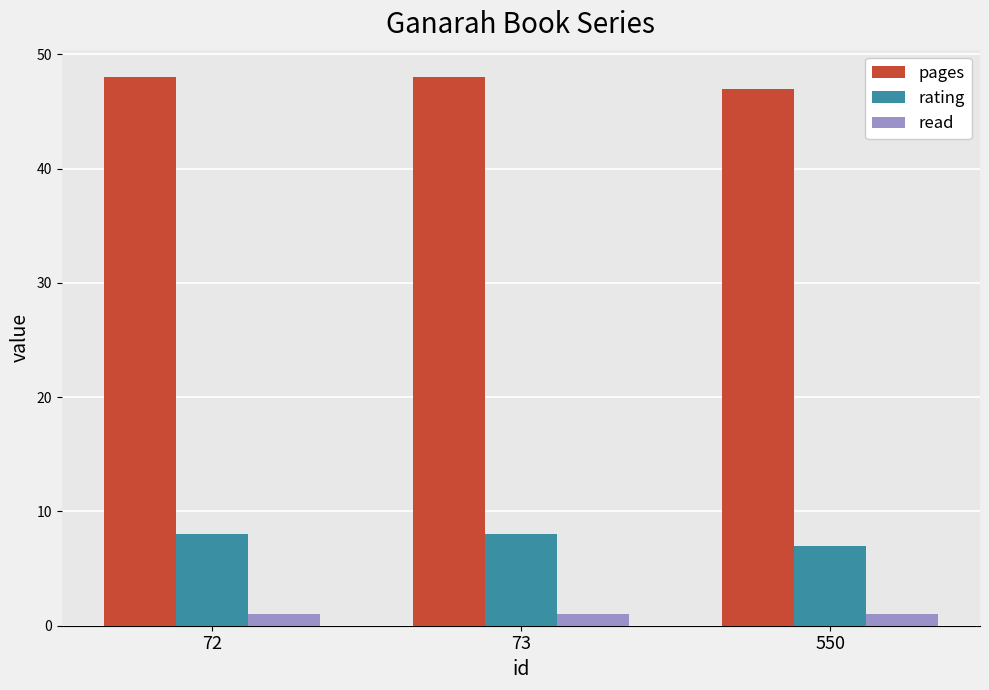

Are the bars horizontal?

No